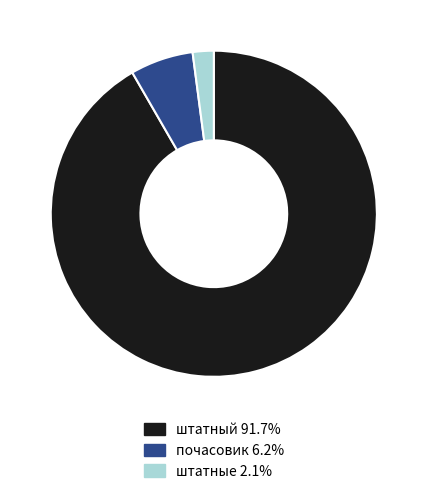

Combined, do штатные 2.1% and почасовик 6.2% account for over 50%?

No